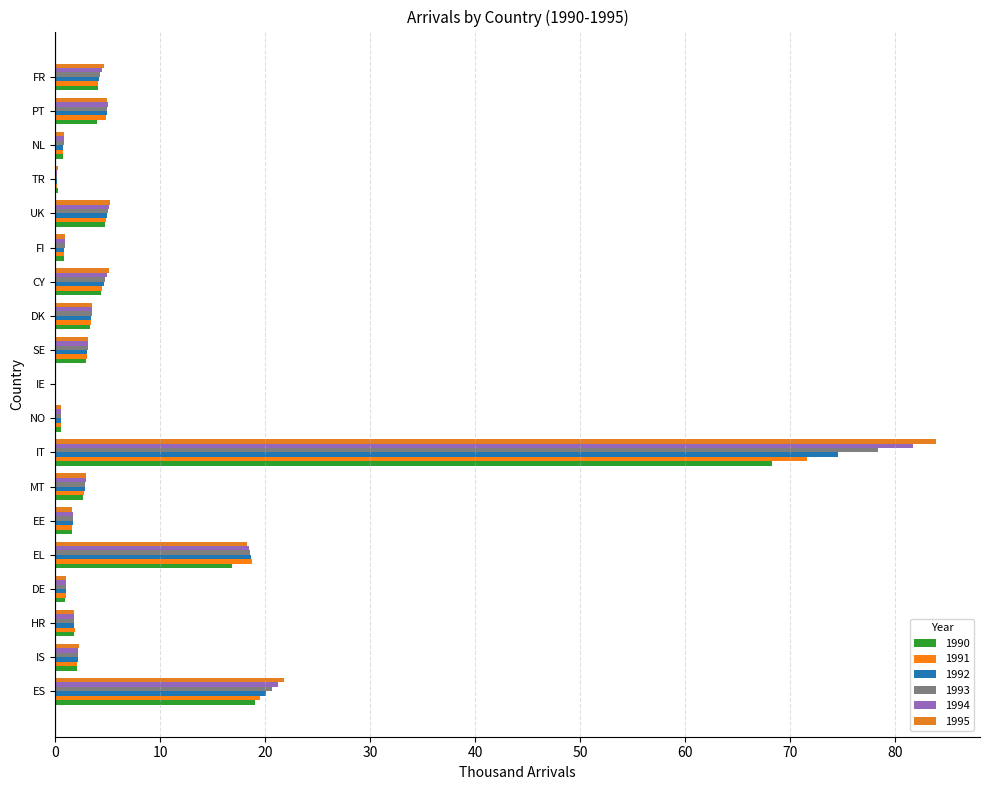

Rank the categories by 1990 value from lowest to highest.

IE, TR, NO, NL, FI, DE, EE, HR, IS, MT, SE, DK, PT, FR, CY, UK, EL, ES, IT